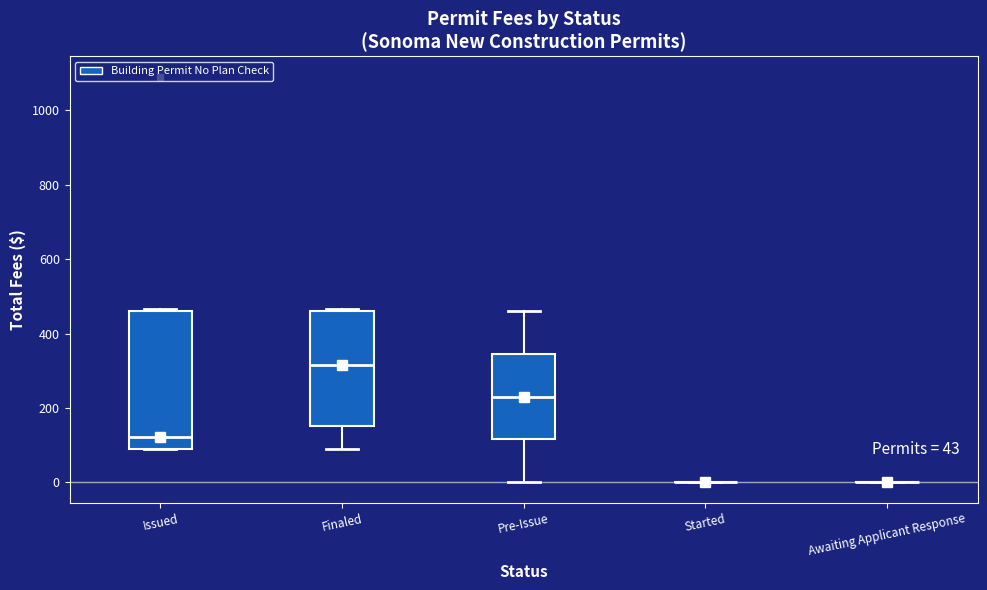

Reading left to right, read every box against the y-axis: the position of its median line, the range the box covers, and the ends of its whiskers. The values are not printed on the chart, so give them approximately, as read against the axis.

Issued: median 120, box 100 to 460, whiskers 100 to 460
Finaled: median 320, box 160 to 460, whiskers 100 to 460
Pre-Issue: median 240, box 120 to 340, whiskers 0 to 460
Started: box collapsed to a line at 0, whiskers 0 to 0
Awaiting Applicant Response: box collapsed to a line at 0, whiskers 0 to 0